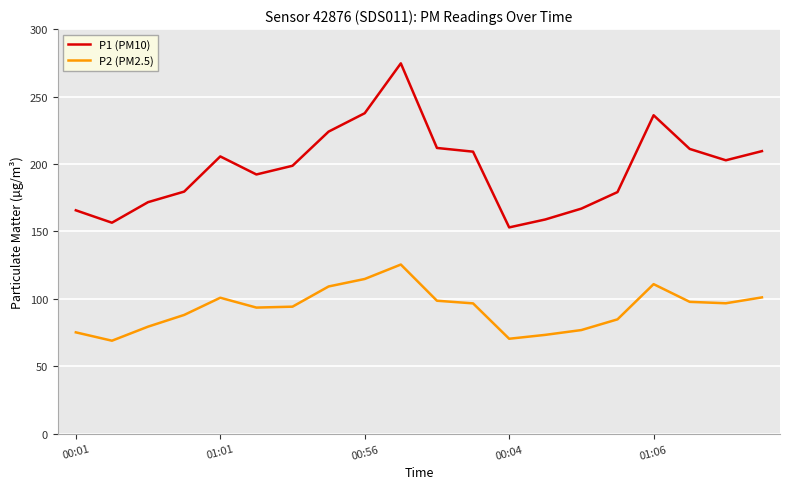

What is the maximum value for P1 (PM10)?

274.6